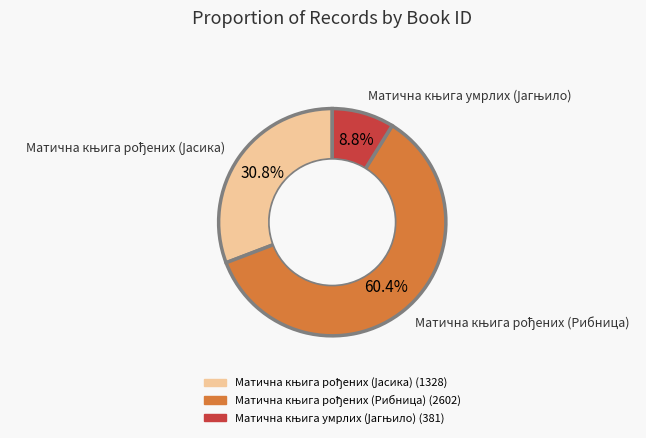

How many segments does this pie chart have?

3